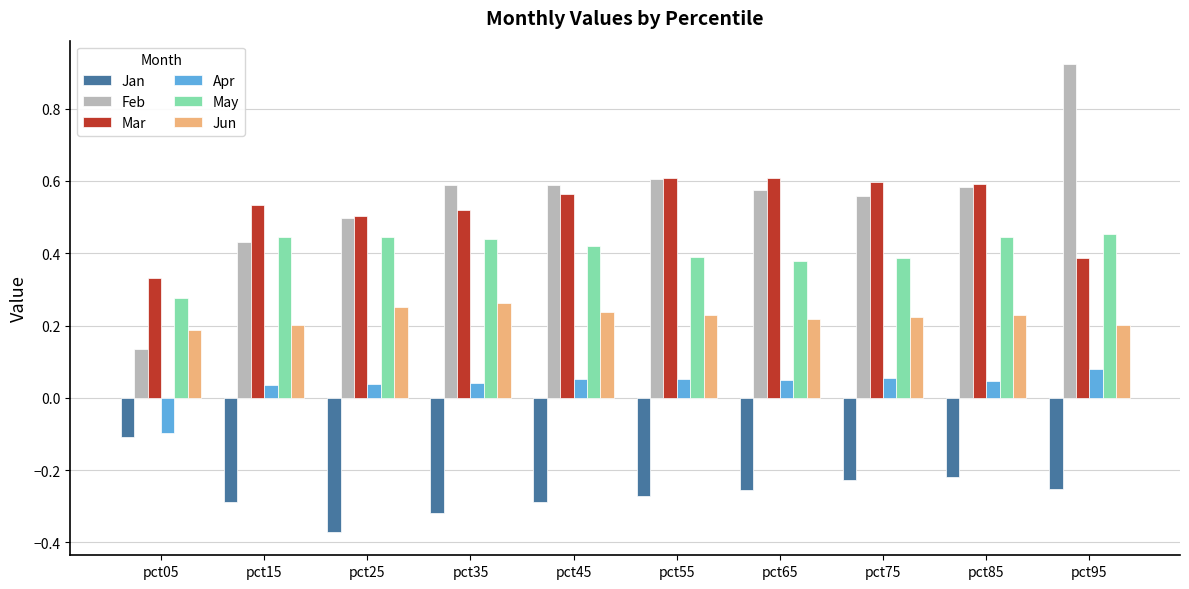

Are the bars horizontal?

No